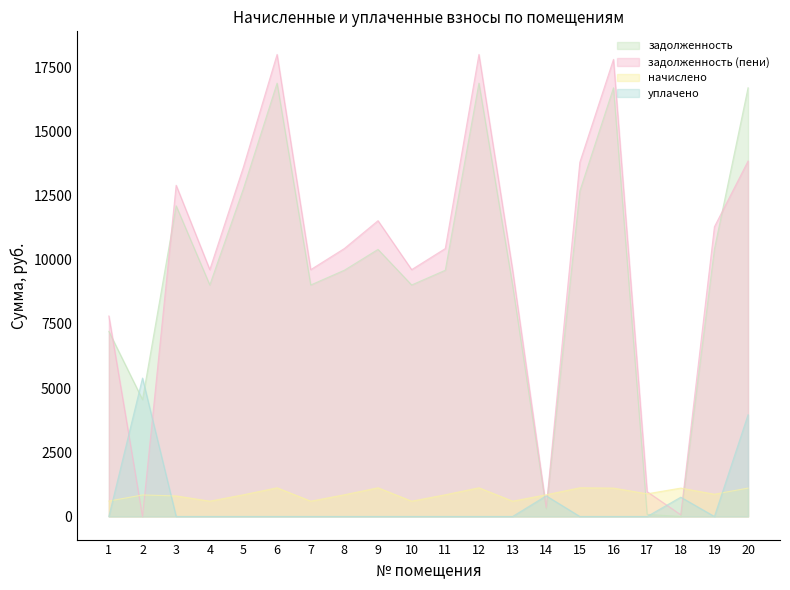

At which category is the sum across all series the highest?

6